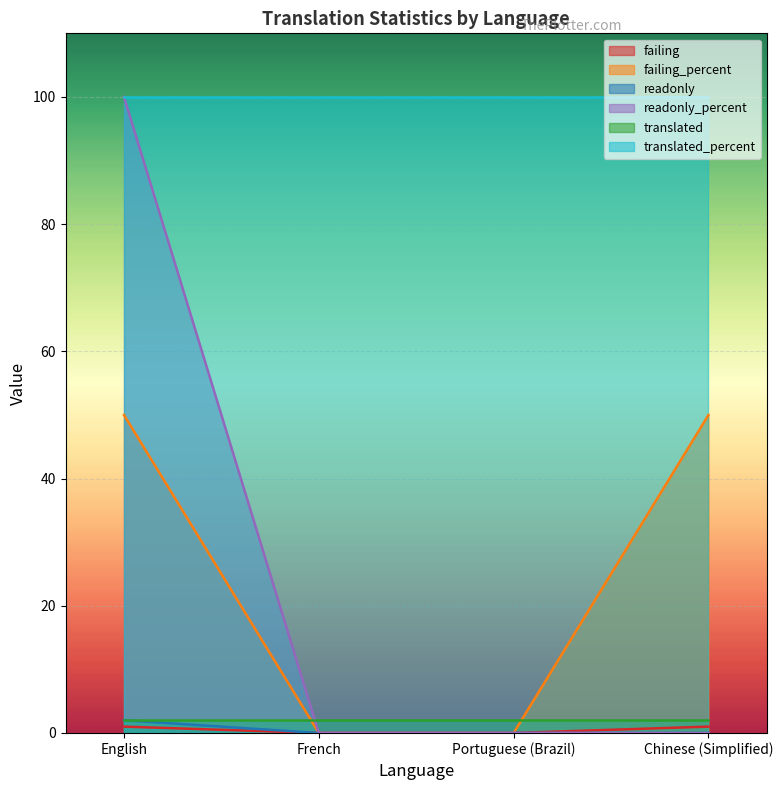

The readonly_percent series shows -47 at French. True or false?

False